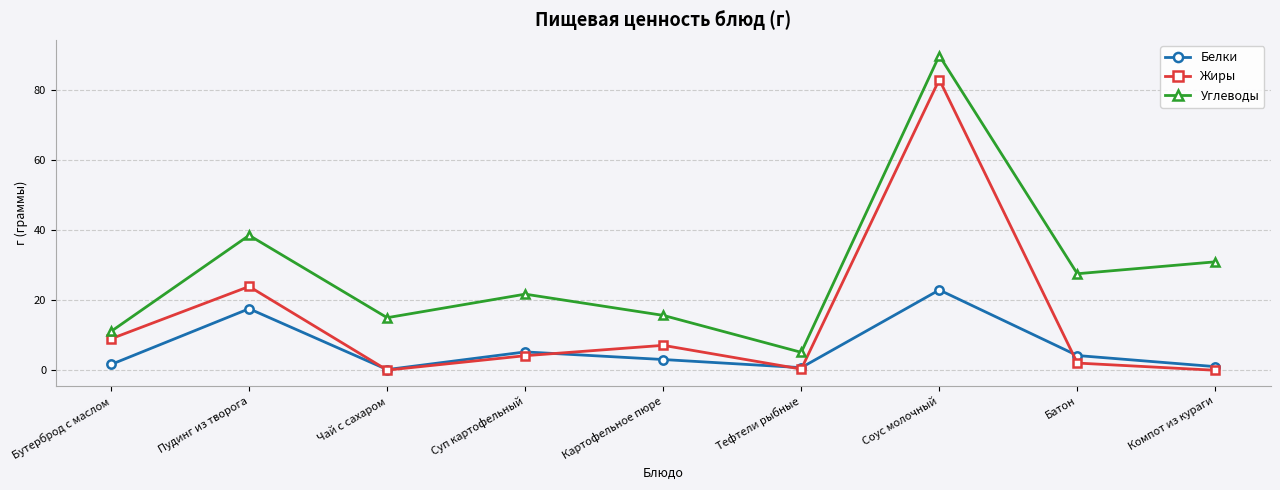

What is the total value across all series at Пудинг из творога?

80.0